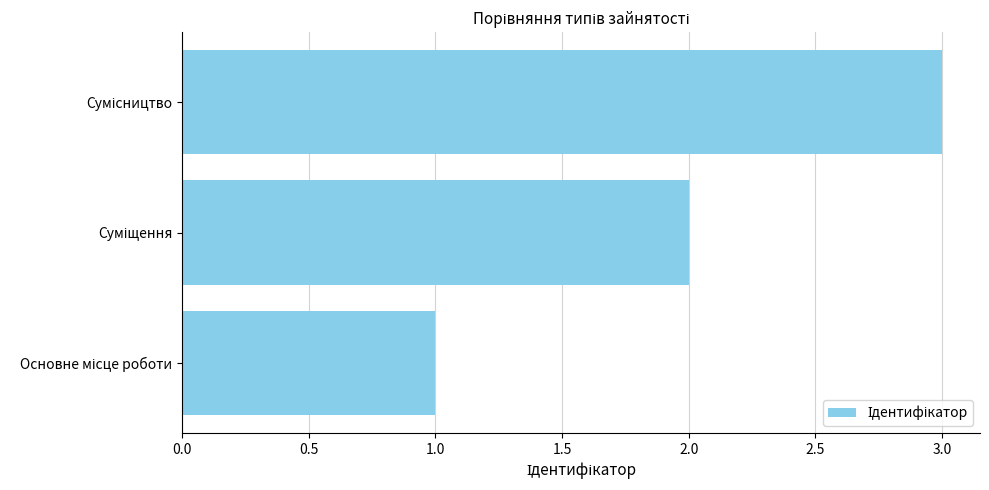

What is the maximum value shown in the chart?

3